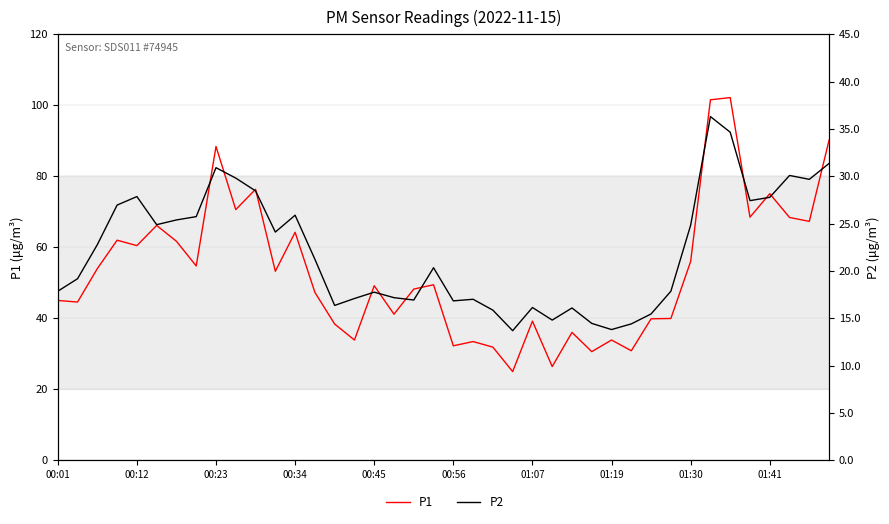

At 23, list the series in order from largest to smallest.

P1, P2